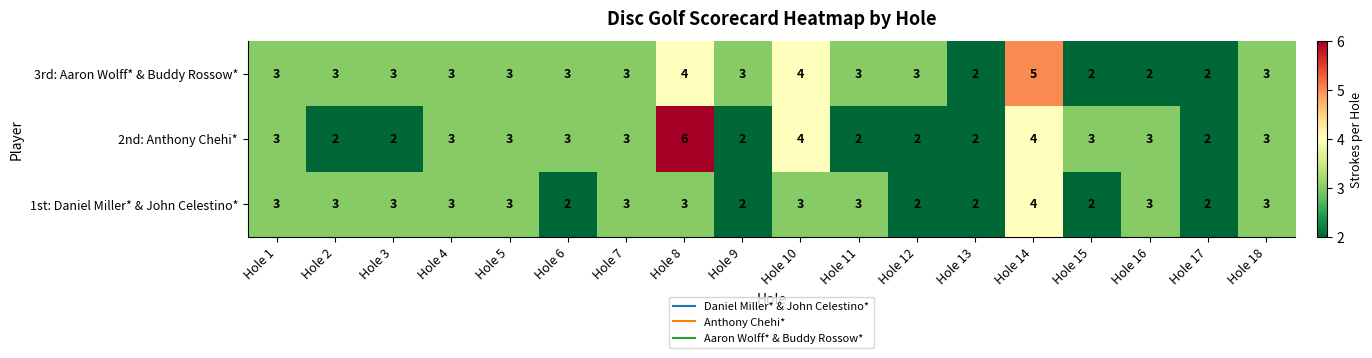

The value of 1st: Daniel Miller* & John Celestino* at Hole 6 is 2. True or false?

True